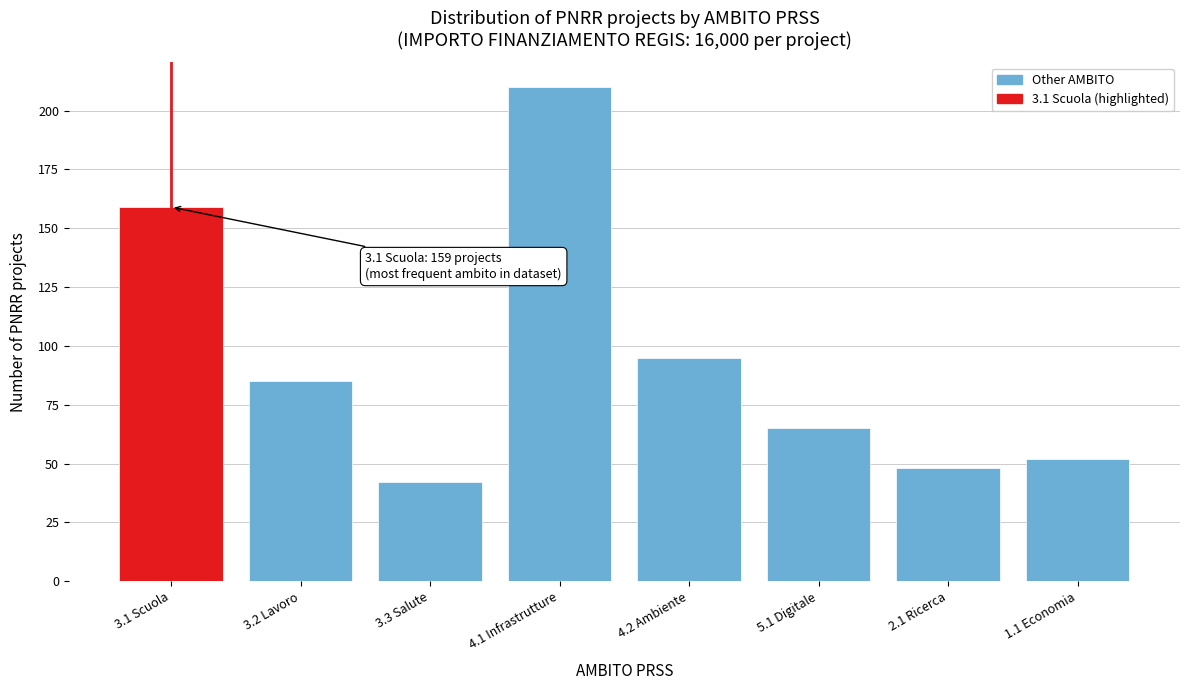

Reading left to right, extract all data points from this chart.

159	85	42	210	95	65	48	52